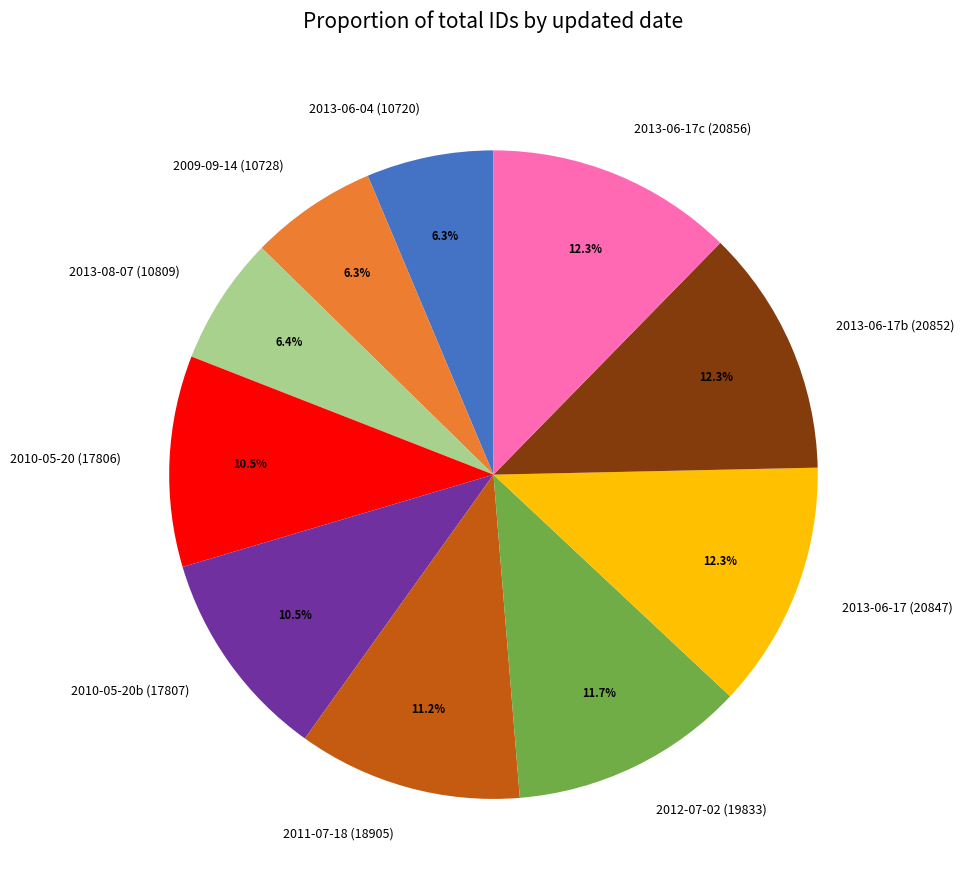

Is there a majority slice in this chart?

No